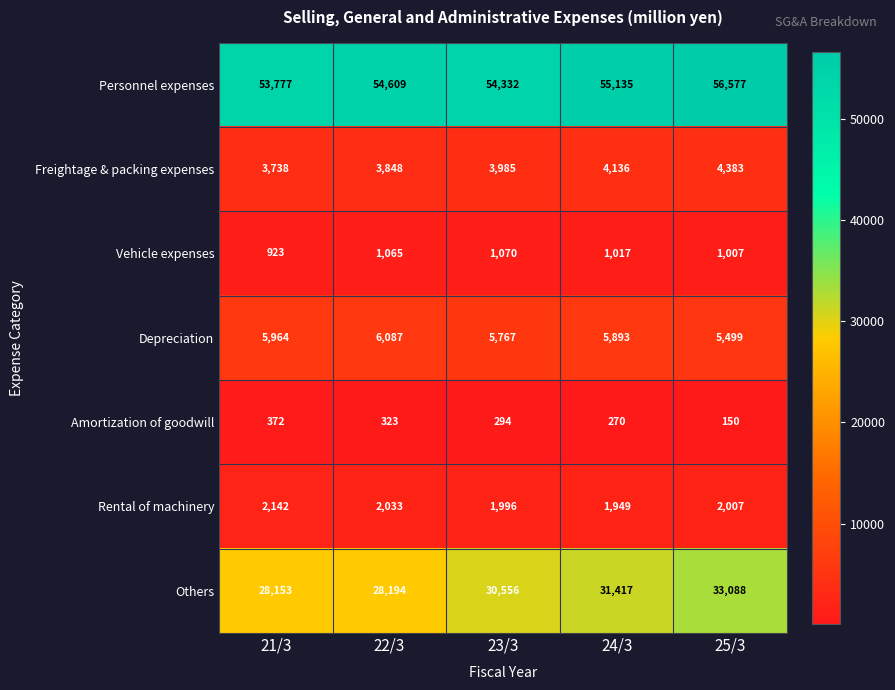

What is the total value across all series at 25/3?

102711